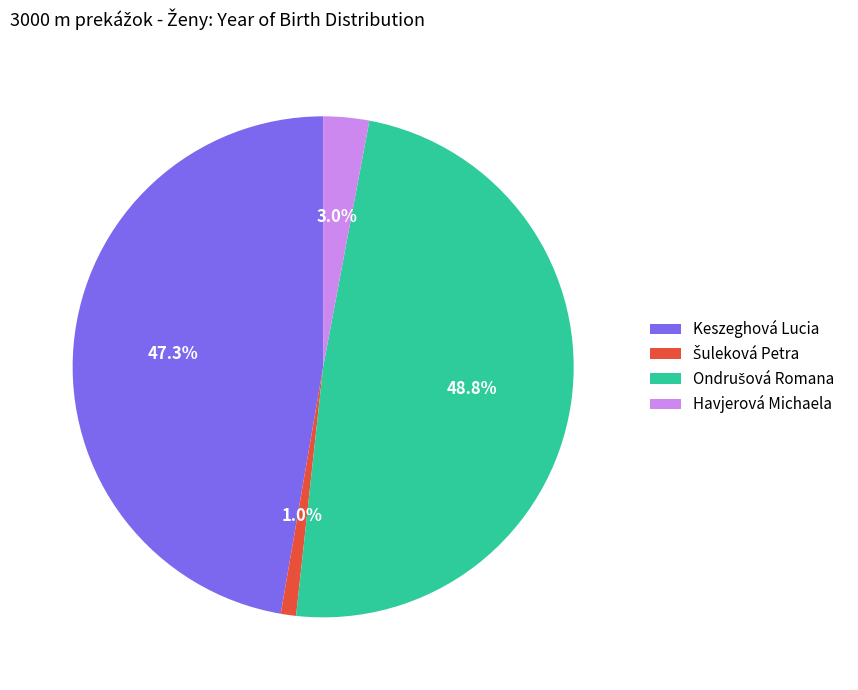

Does Keszeghová Lucia represent more than half of the total?

No